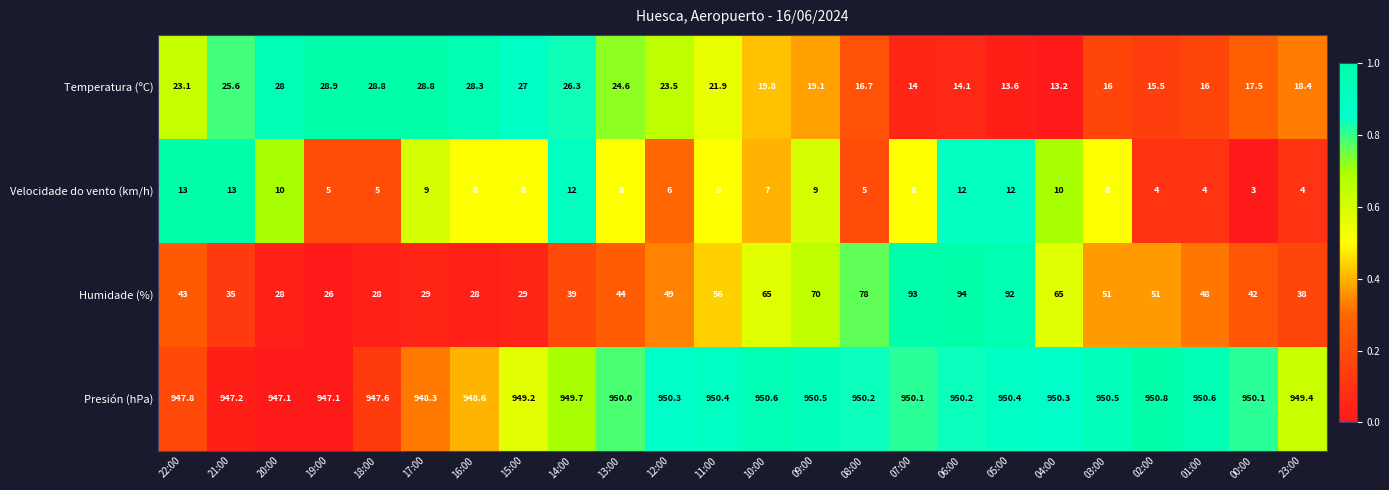

The value of Temperatura (ºC) at 15:00 is 27.0. True or false?

True